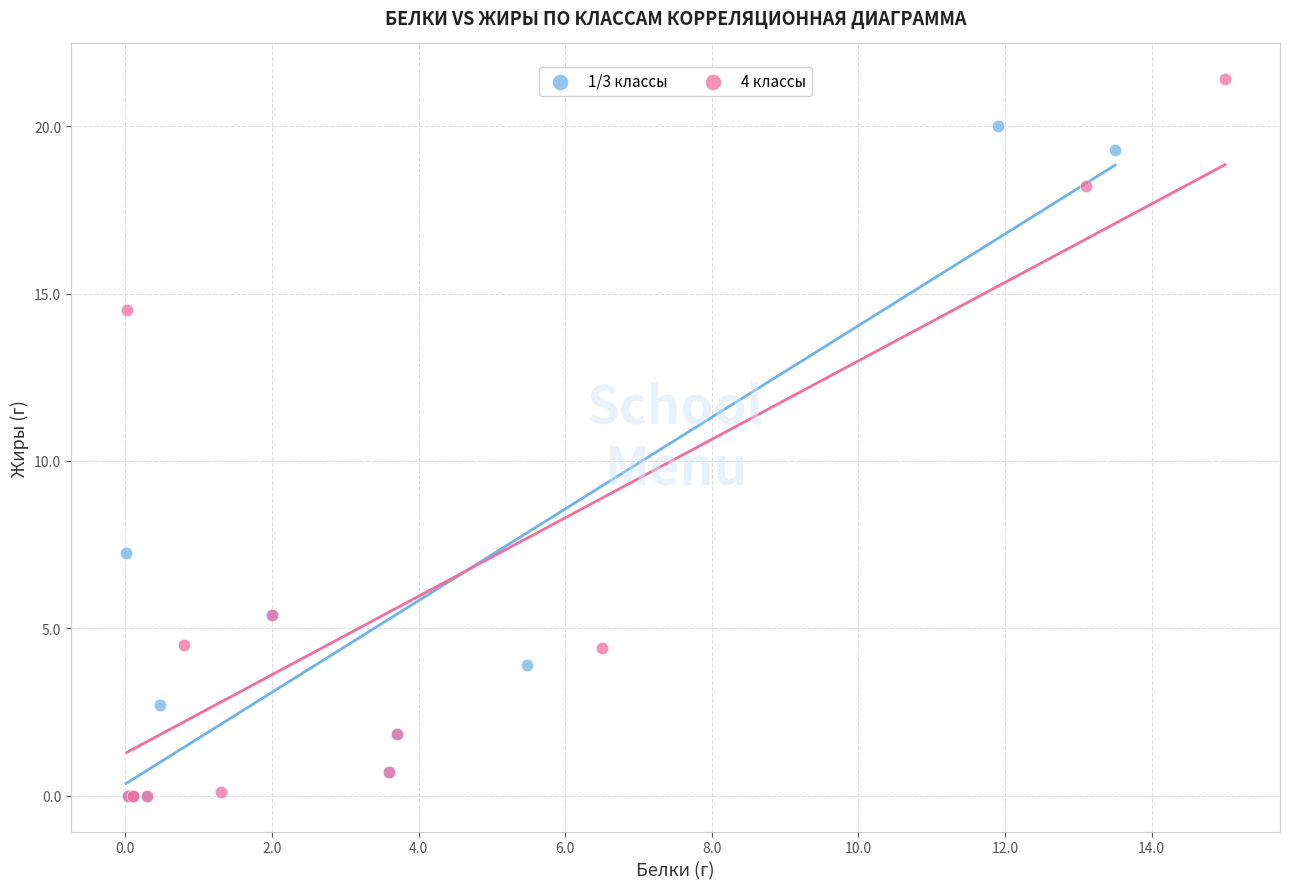

Which series has the widest spread of Y values?

4 классы